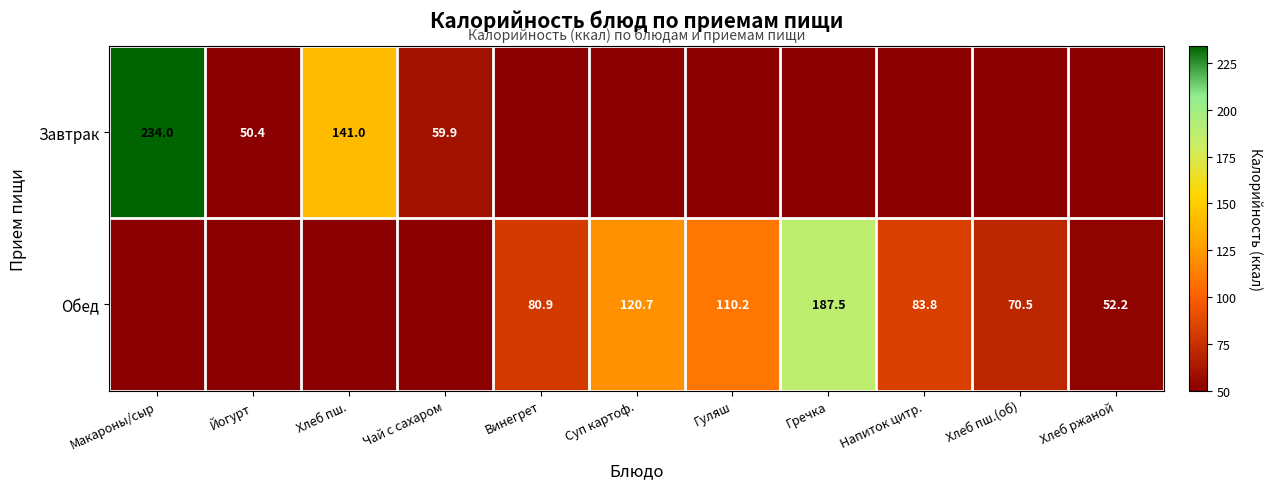

What is the total value across all series at Гречка?

187.5